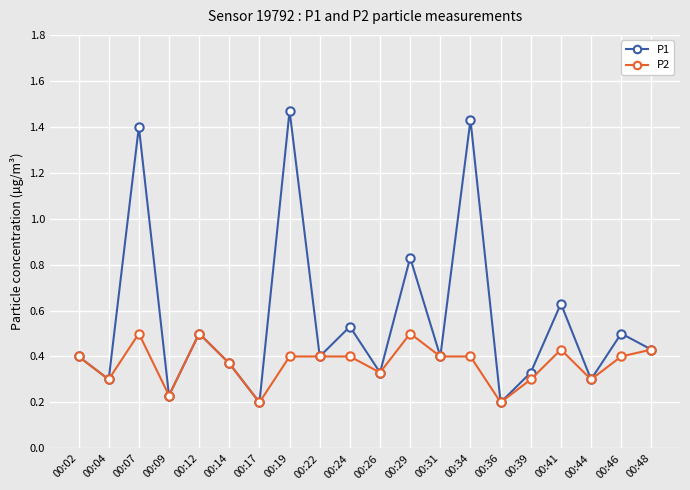

The value of P1 at 00:34 is 0.6. True or false?

False